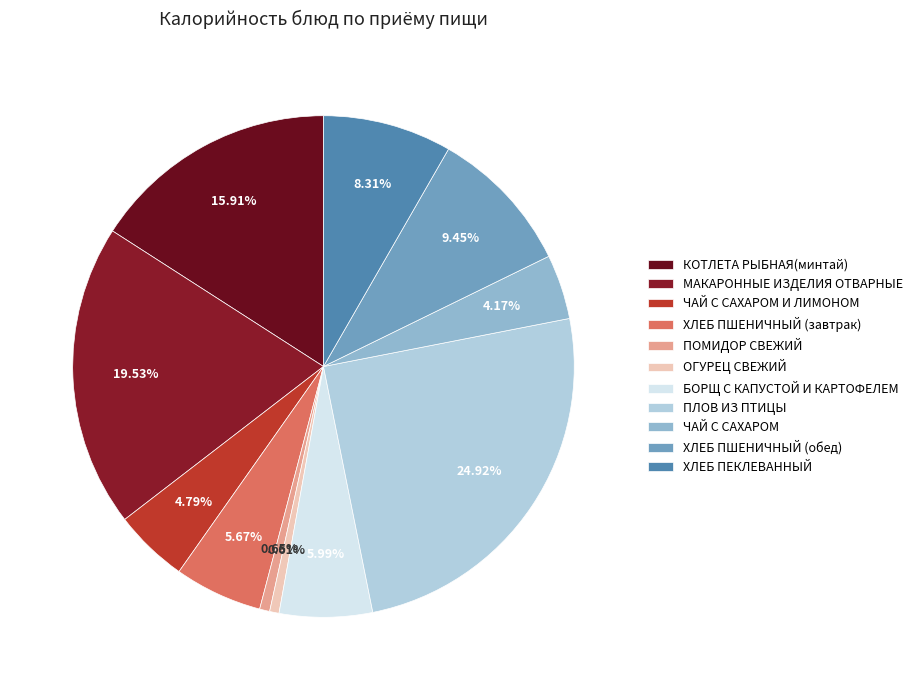

To the nearest percent, what is the difference between the largest and smallest slice percentages?

24%